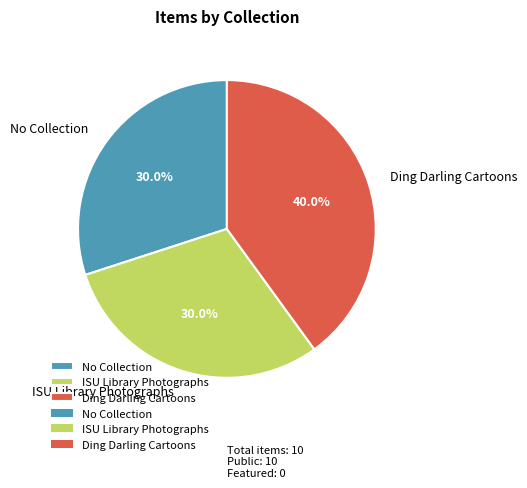

What portion of the pie excludes Ding Darling Cartoons?

60.0%